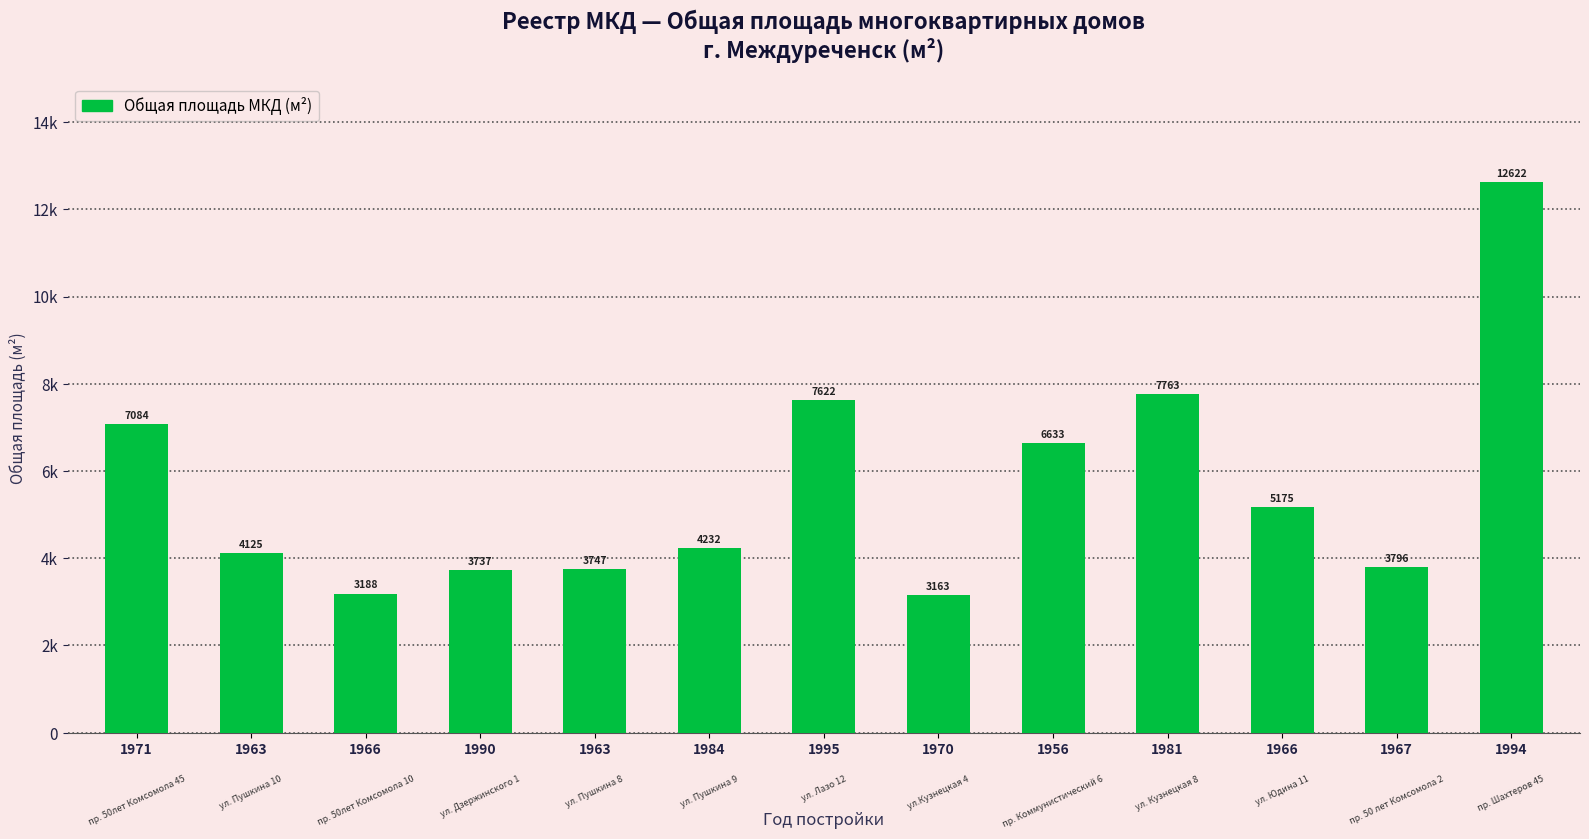

What value does the data have at 1967?

3795.7